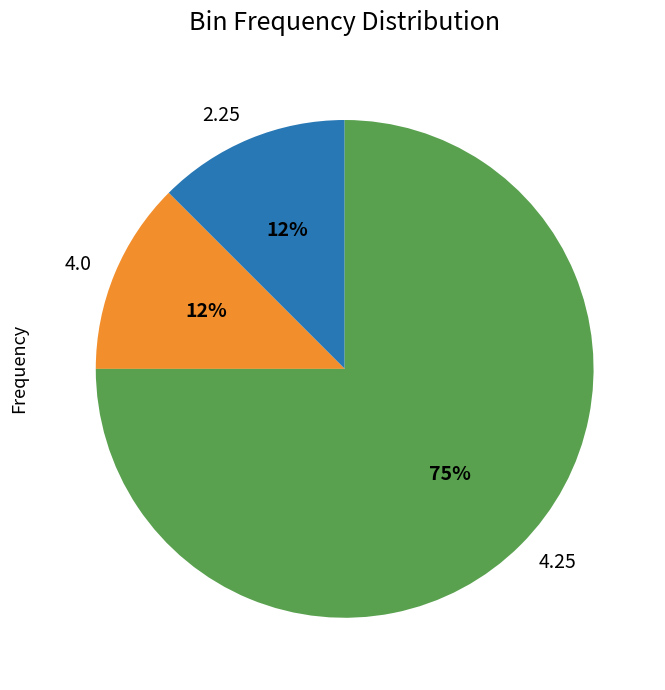

Which has a higher value, 4.25 or 4.0?

4.25